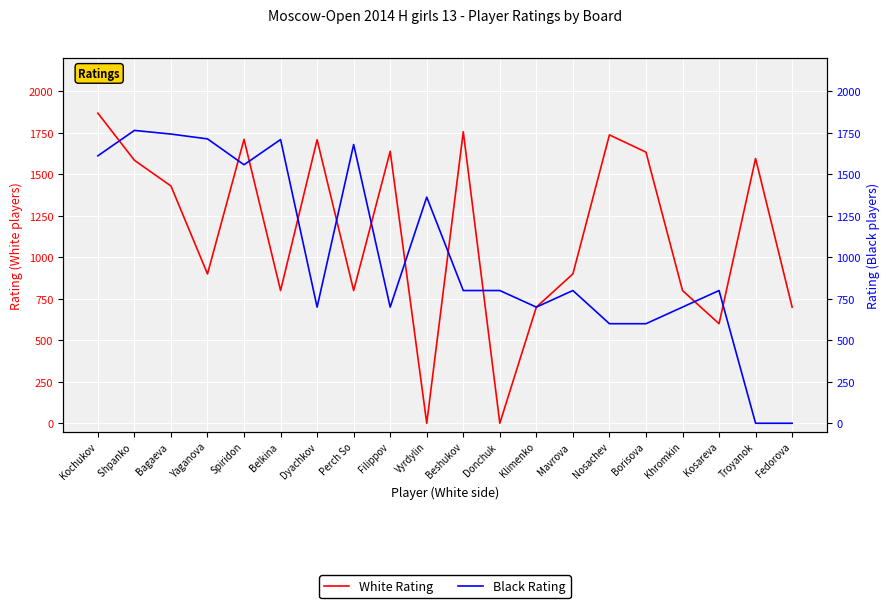

Count the number of categories in the chart.

20